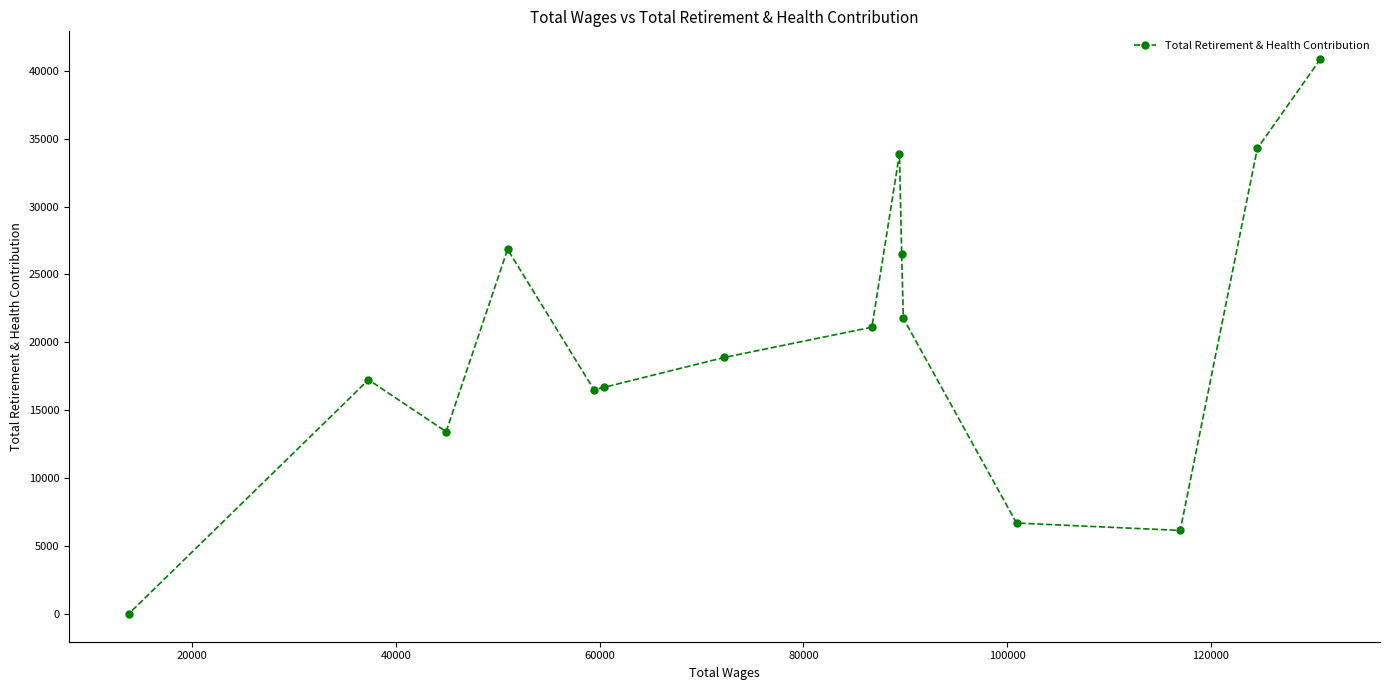

True or false: the data has more than 2 interior local peaks.

True